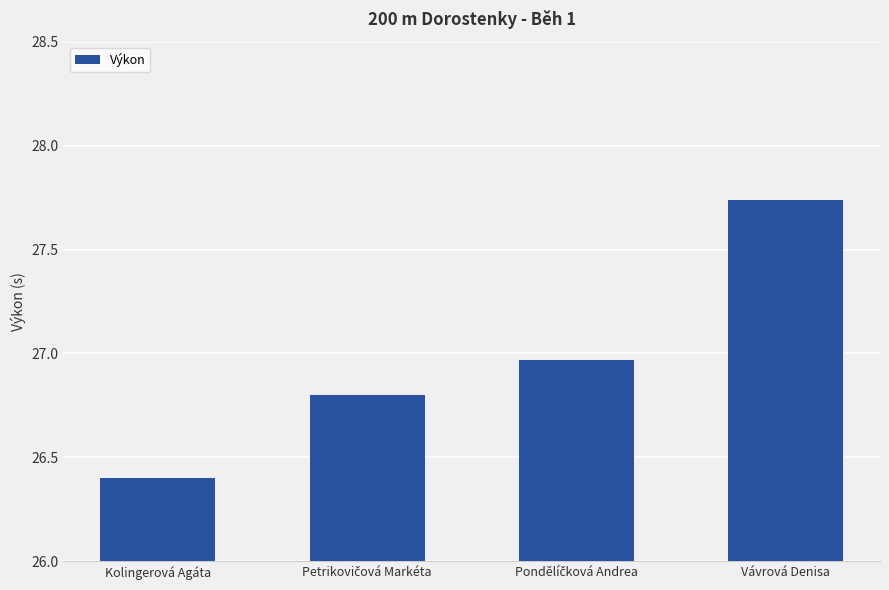

What is the difference between the maximum and minimum values?

1.3